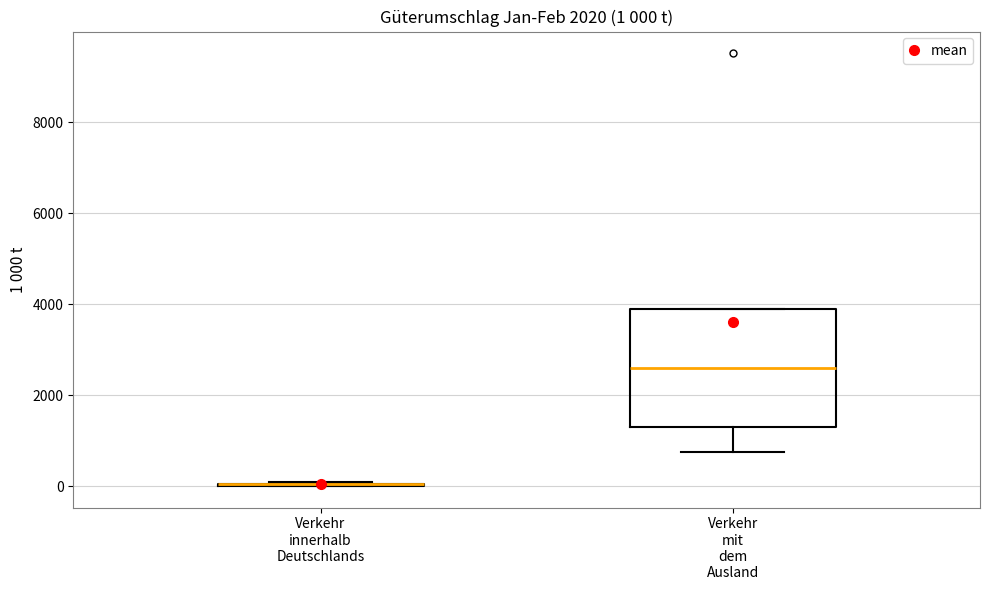

Which box is the tallest, from its lower edge to its upper edge?

Verkehr mit dem Ausland